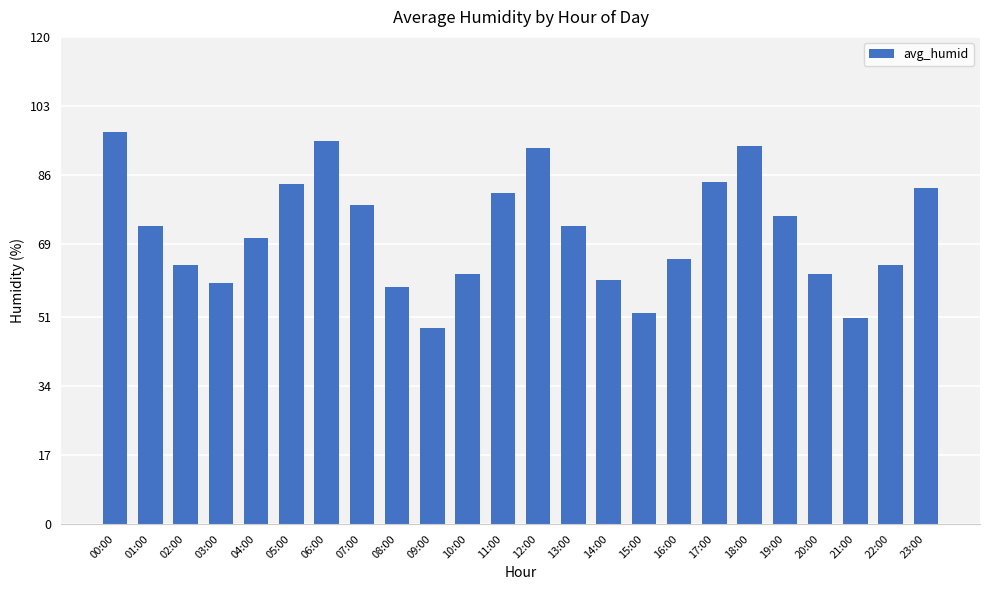

What is the difference between the second highest and second lowest values?

43.5